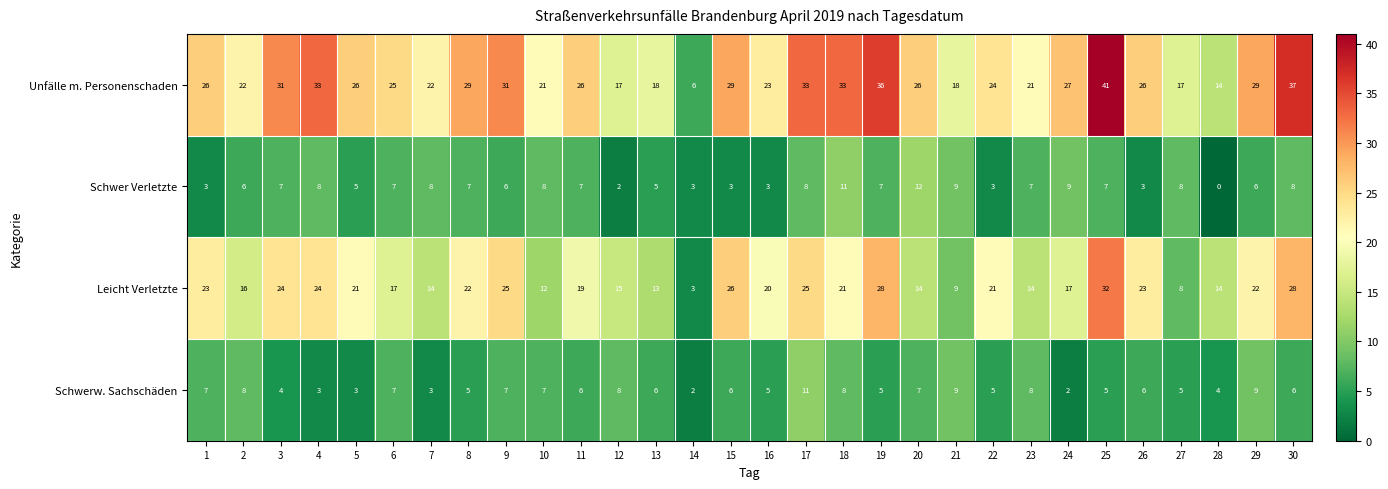

At which category is the sum across all series the highest?

25